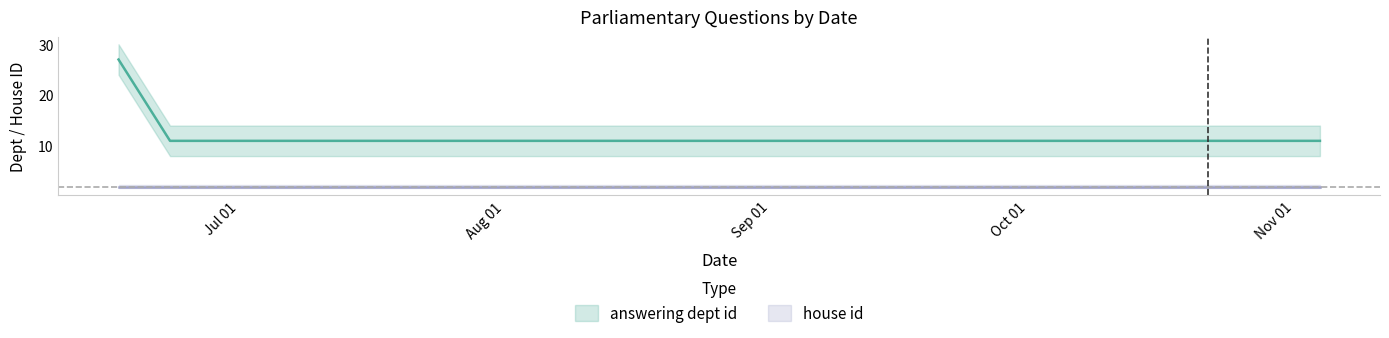

Which has a higher value, 2015-06-17 or 2015-06-23?

2015-06-17